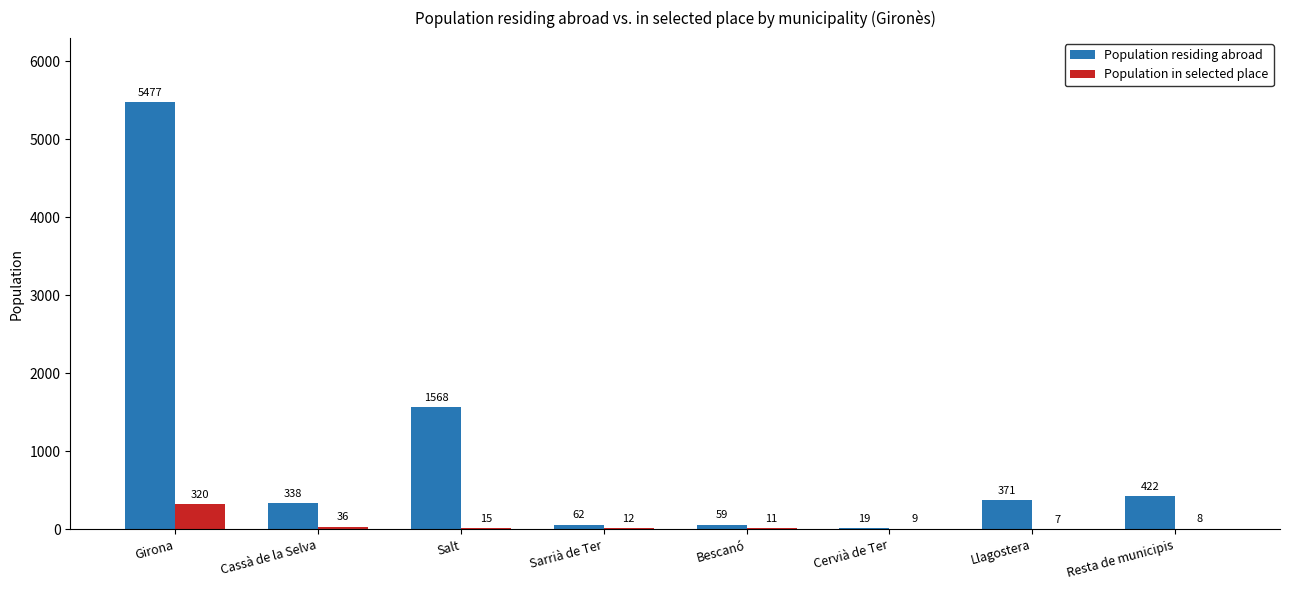

What is the highest value of the Population in selected place series?

320